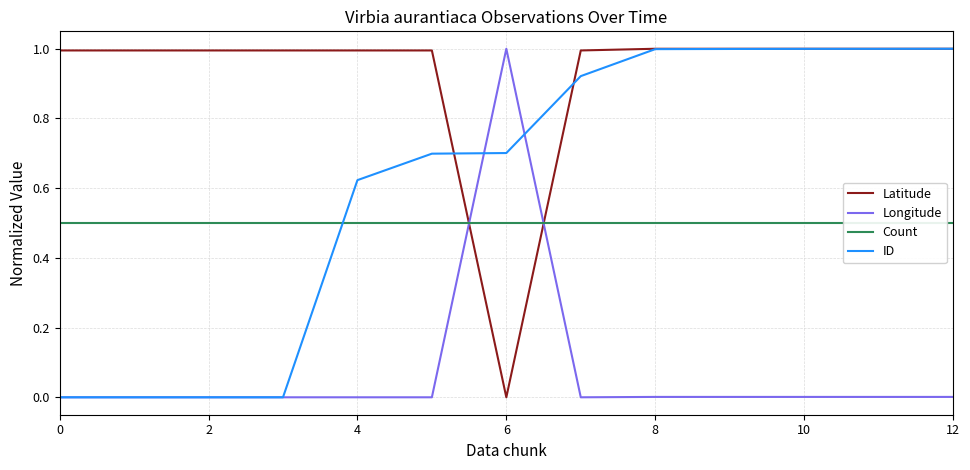

Reading left to right, list all the values displayed in this chart.

Latitude: 1.0	1.0	1.0	1.0	1.0	1.0	0.0	1.0	1.0	1.0	1.0	1.0	1.0
Longitude: 0.0	0.0	0.0	0.0	0.0	0.0	1.0	0.0	0.0	0.0	0.0	0.0	0.0
Count: 0.5	0.5	0.5	0.5	0.5	0.5	0.5	0.5	0.5	0.5	0.5	0.5	0.5
ID: 0.0	0.0	0.0	0.0	0.6	0.7	0.7	0.9	1.0	1.0	1.0	1.0	1.0